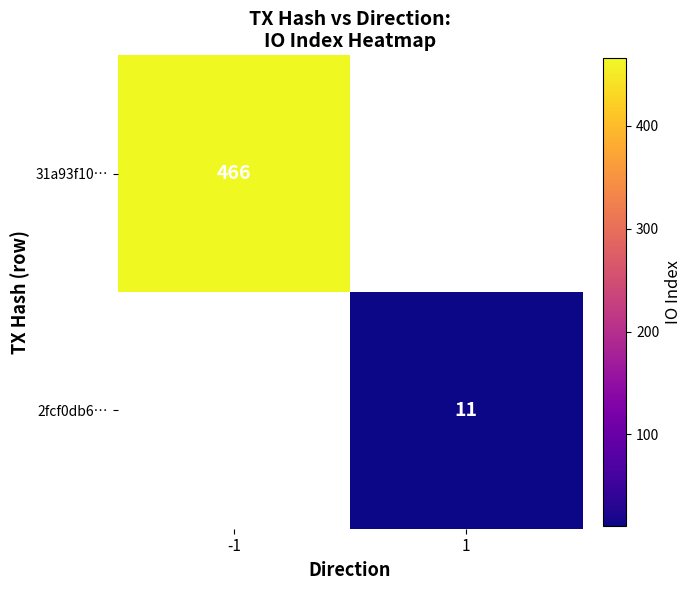

The 2fcf0db6… series shows 11 at 1. True or false?

True